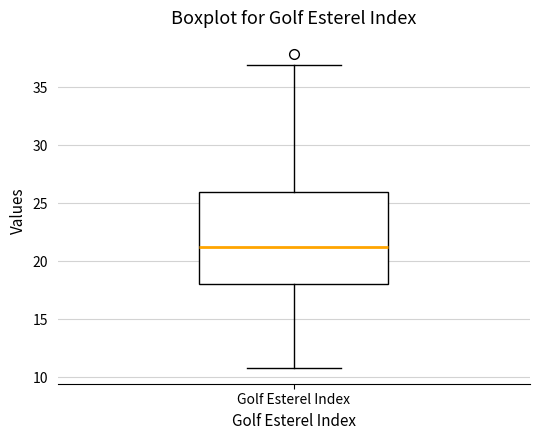

Read this box plot against the y-axis: the position of the median line, the range covered by the box, and the ends of both whiskers. The values are not printed on the chart, so give them approximately, as read against the axis.

median 21, box 18 to 26, whiskers 11 to 37